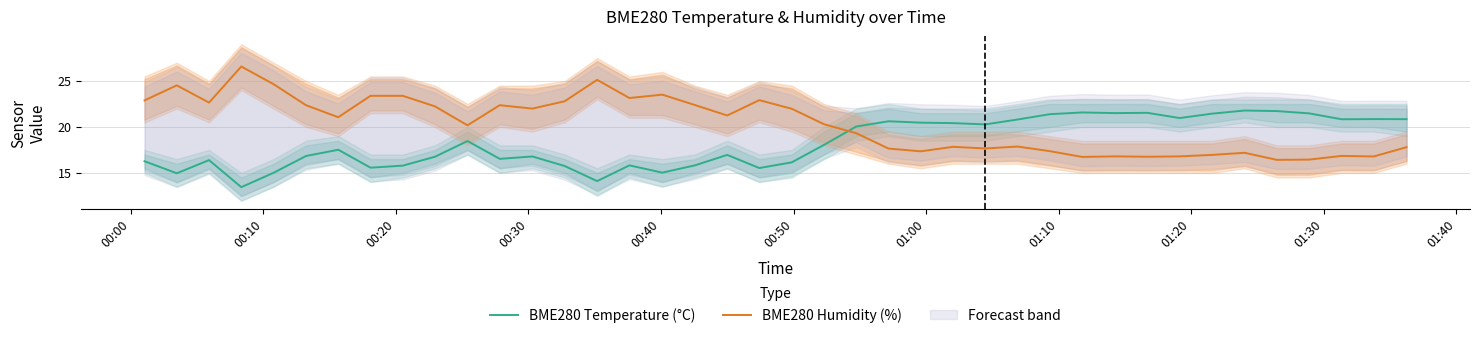

How many intersections are there between BME280 Humidity (%) and BME280 Temperature (°C)?

1